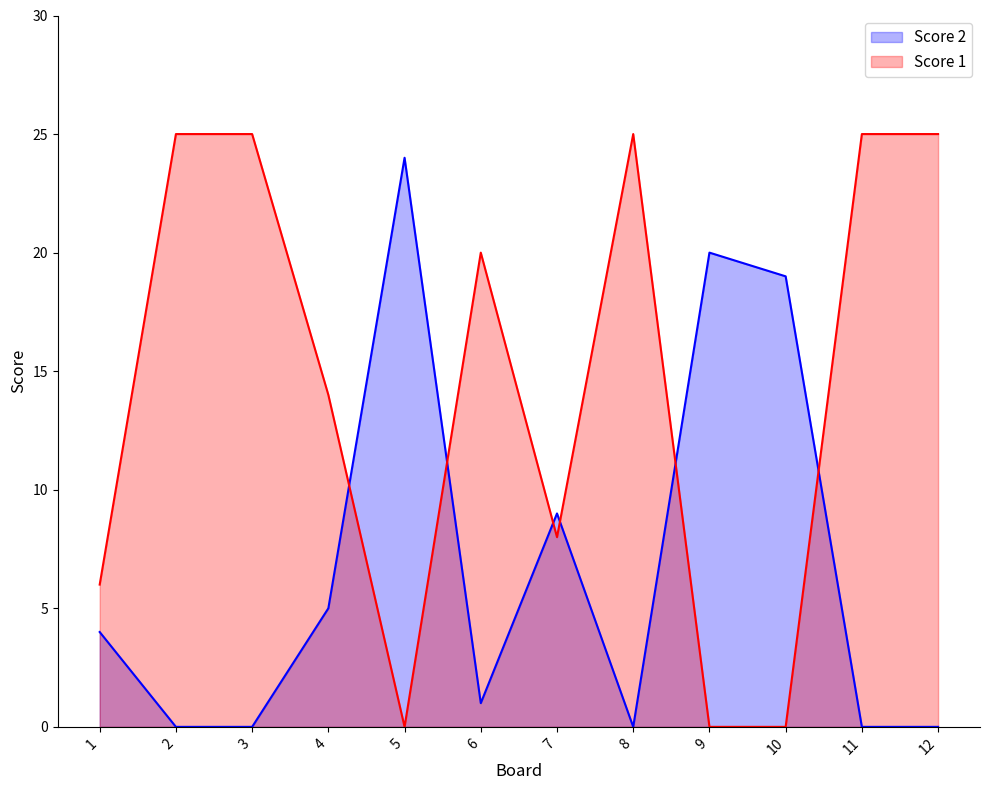

Reading left to right, extract all data points from this chart.

Score 2: 4	0	0	5	24	1	9	0	20	19	0	0
Score 1: 6	25	25	14	0	20	8	25	0	0	25	25